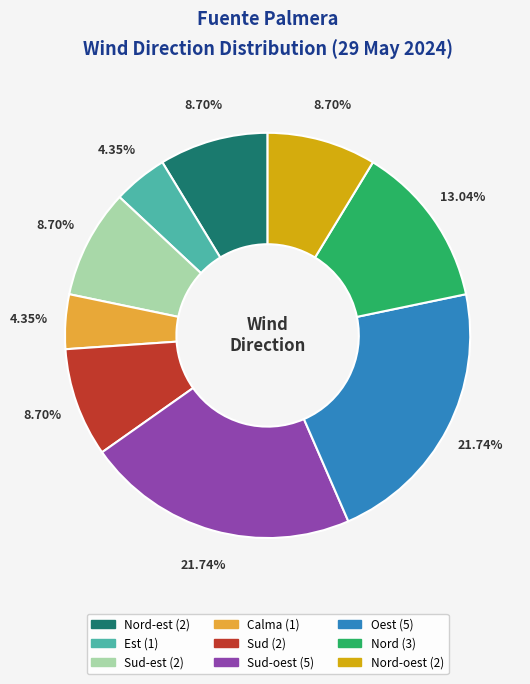

Is there any slice that represents more than half of the pie?

No